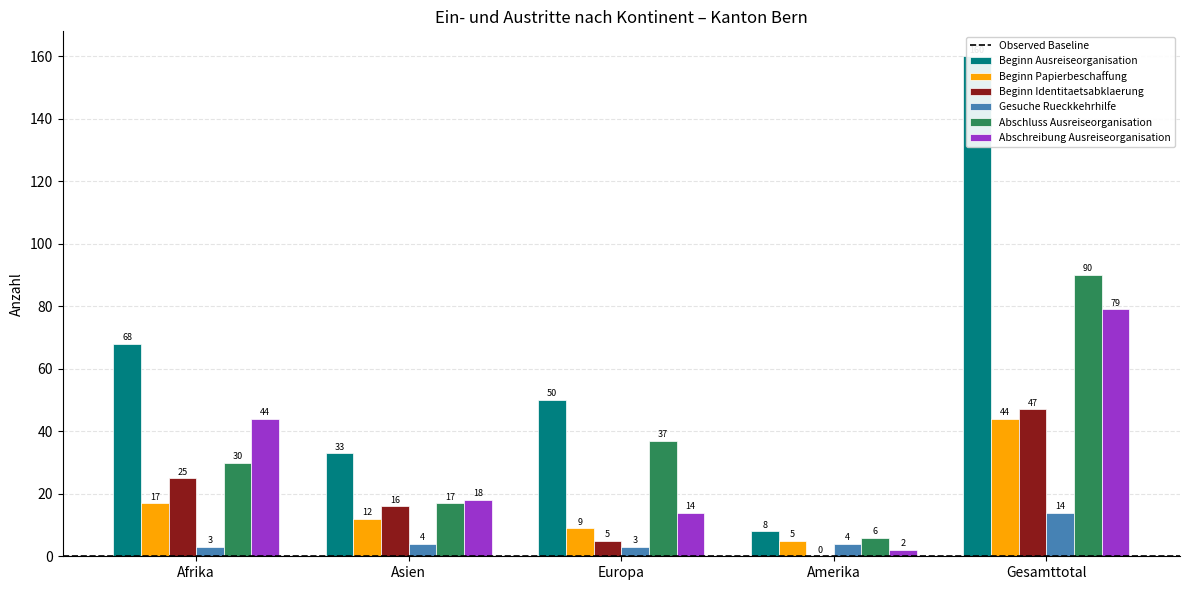

True or false: Abschreibung Ausreiseorganisation has a value of 30 at Asien.

False